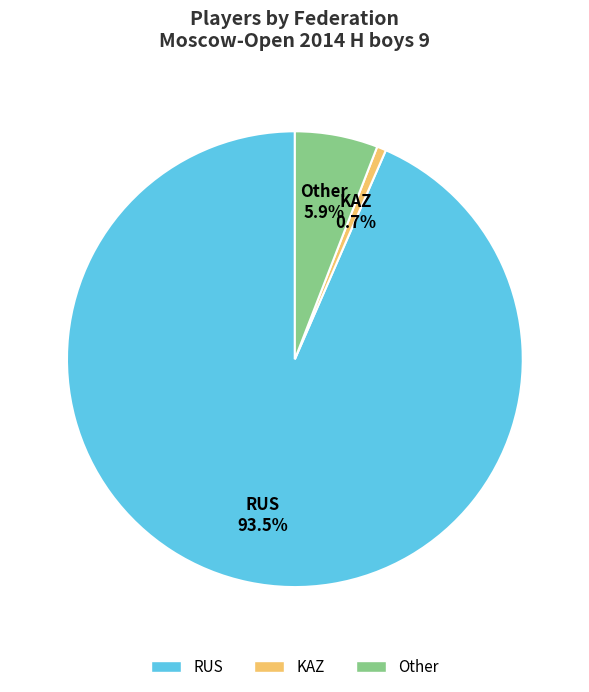

Rank the categories by value from highest to lowest.

RUS, Other, KAZ